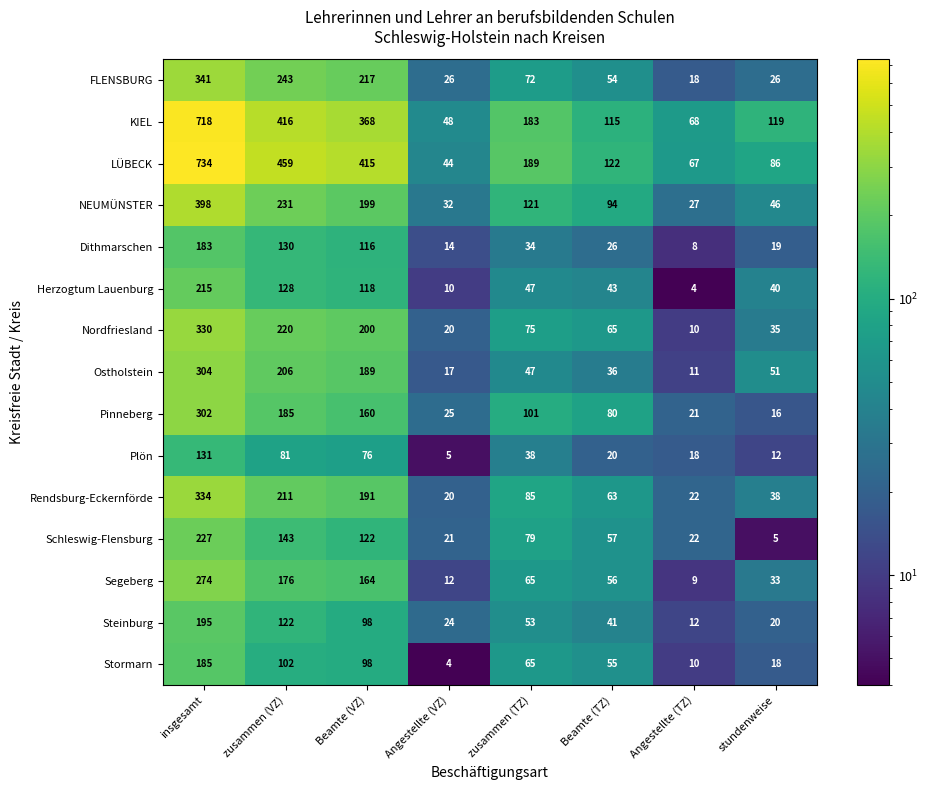

How many distinct data groups are displayed?

15